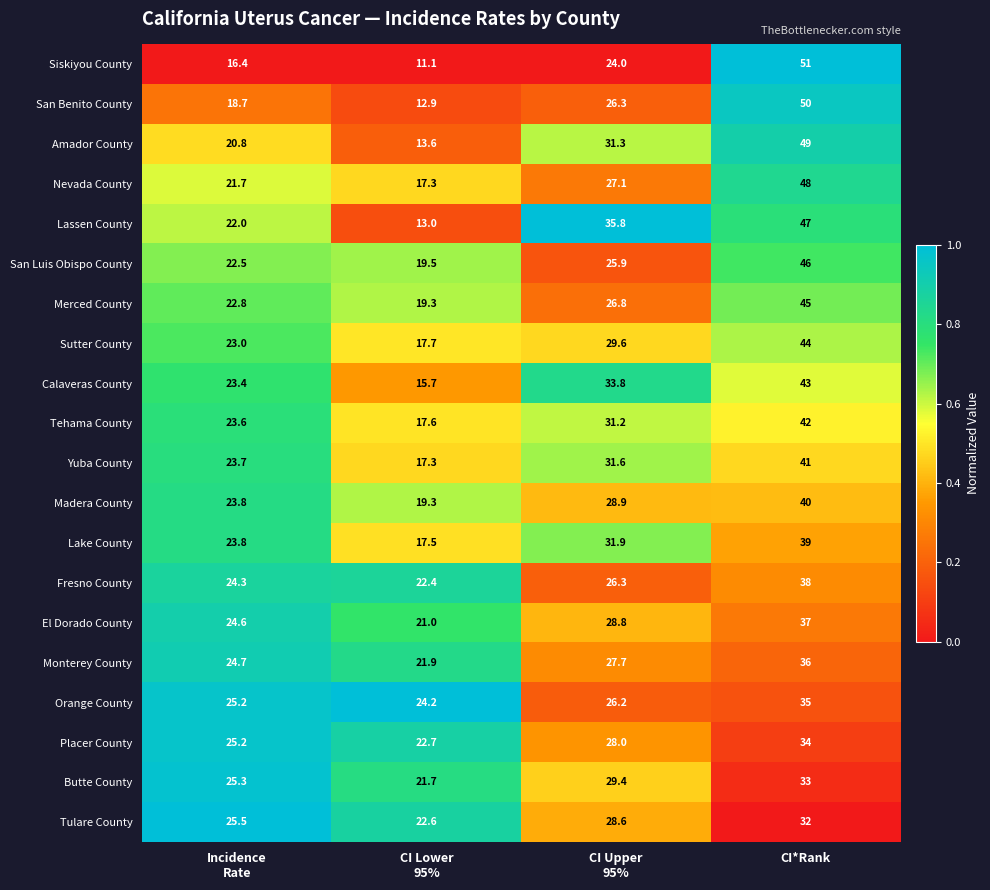

At which category is the sum across all series the highest?

CI*Rank